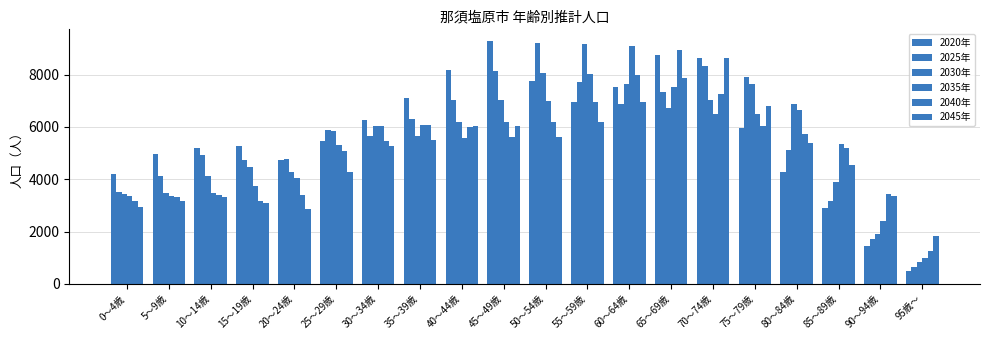

What is the difference between the second highest and second lowest values in the 2045年 series?

4980